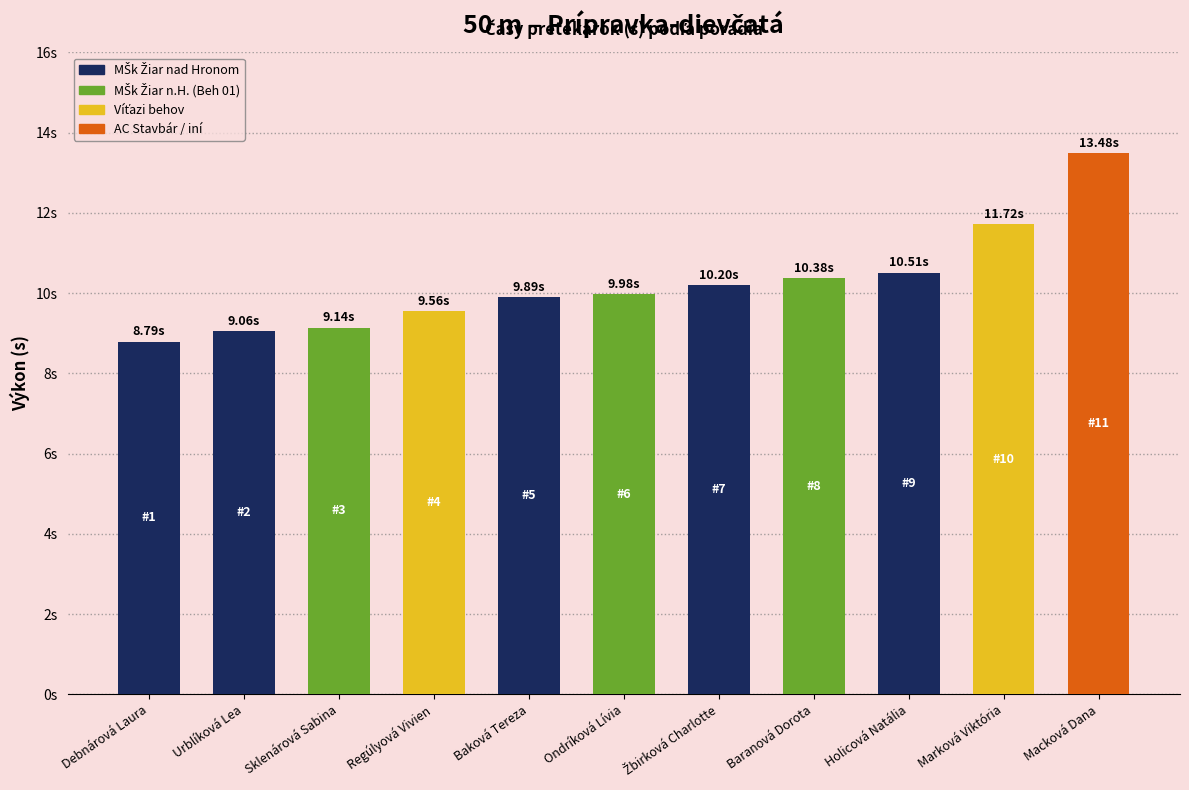

What is the sum of all values?

112.7